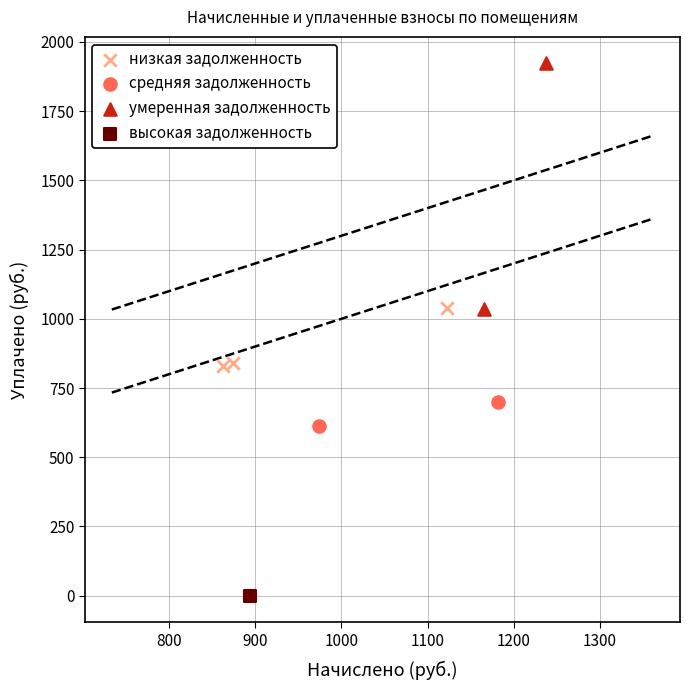

Which series contains the highest Y value?

умеренная задолженность